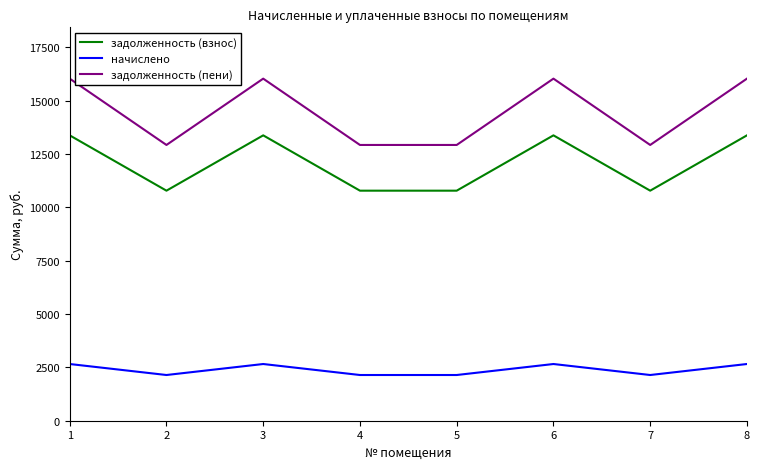

Is this an area chart (filled region under the line)?

No